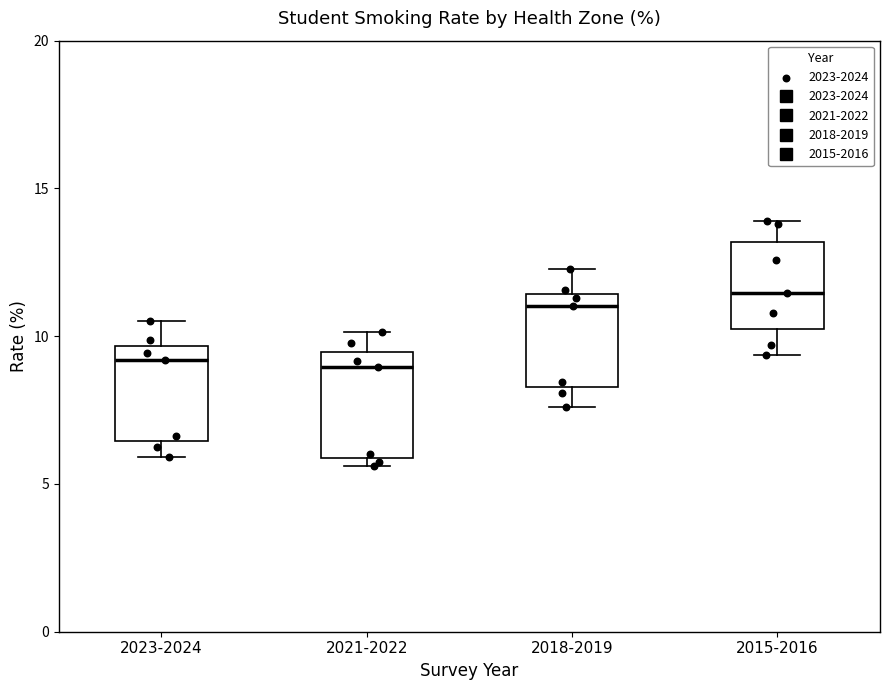

Reading left to right, transcribe this box plot: for each box, give where its median line is, the range the box spans, and where its two whiskers end, as read against the y-axis. The values are not printed on the chart, so give them approximately, as read against the axis.

2023-2024: median 9.0, box 6.5 to 9.5, whiskers 6.0 to 10.5
2021-2022: median 9.0, box 6.0 to 9.5, whiskers 5.5 to 10.0
2018-2019: median 11.0, box 8.5 to 11.5, whiskers 7.5 to 12.5
2015-2016: median 11.5, box 10.0 to 13.0, whiskers 9.5 to 14.0